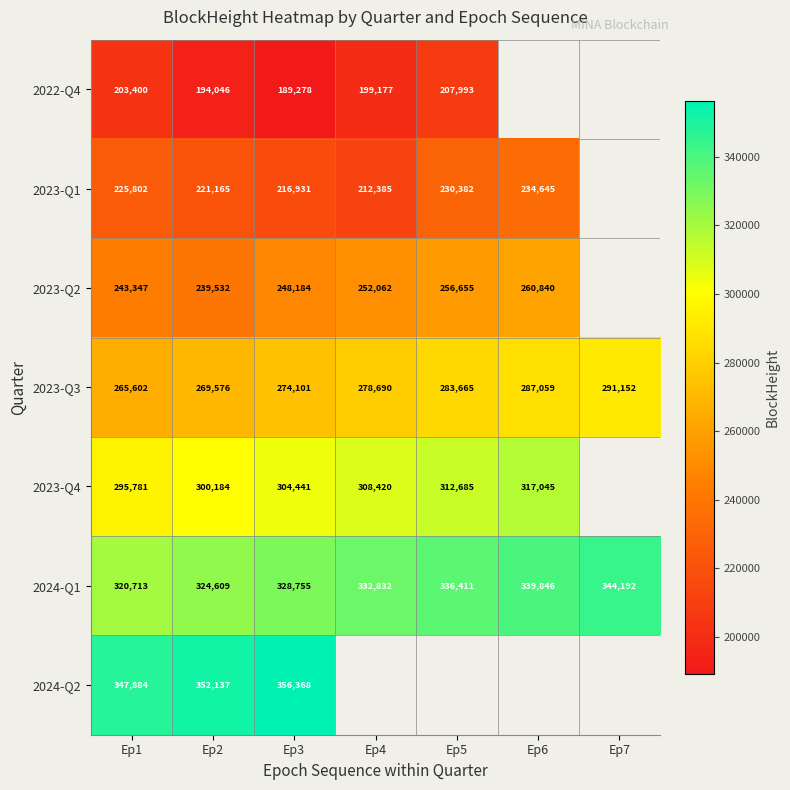

Which category has the highest value in the 2023-Q3 series?

Ep7